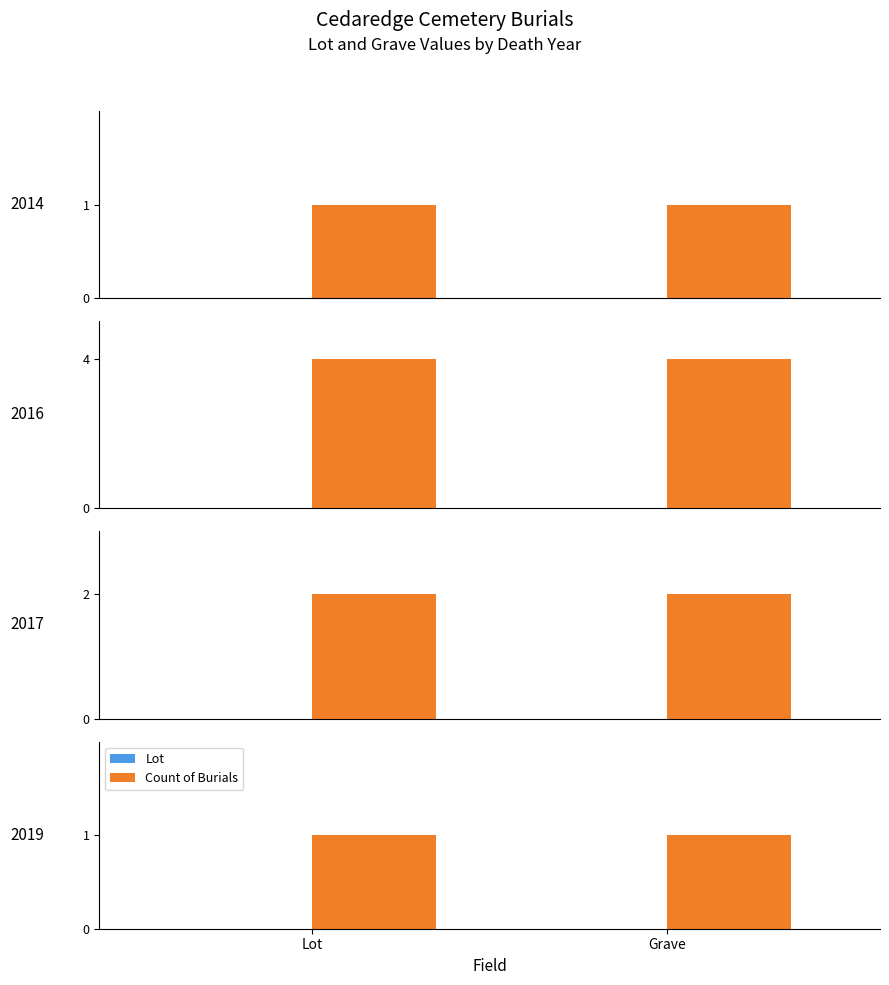

What is the approximate value of Grave at Grave?

1